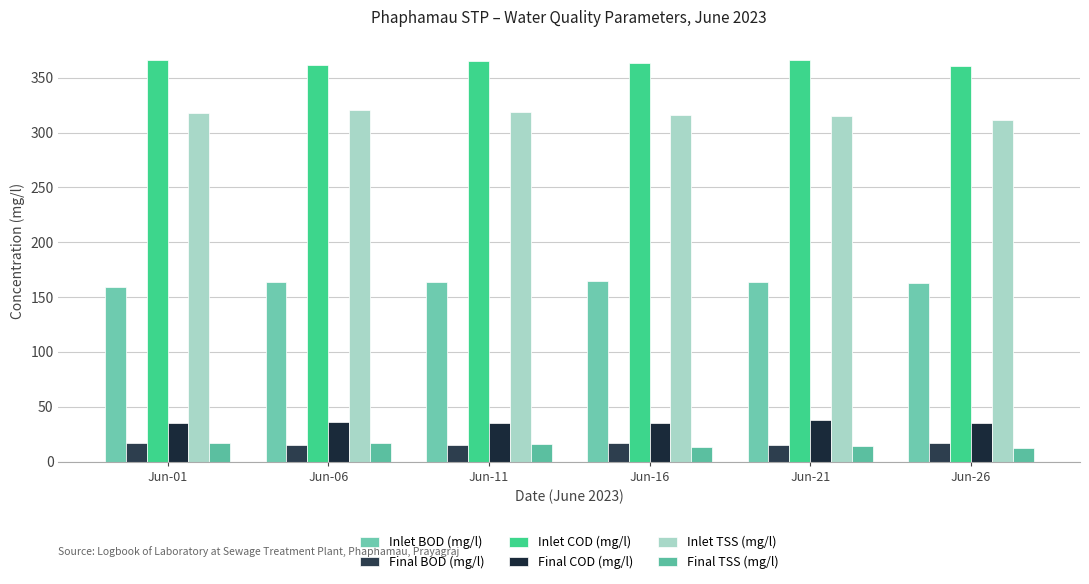

What is the value of the Inlet TSS (mg/l) bar at the 6th from the left?

311.8